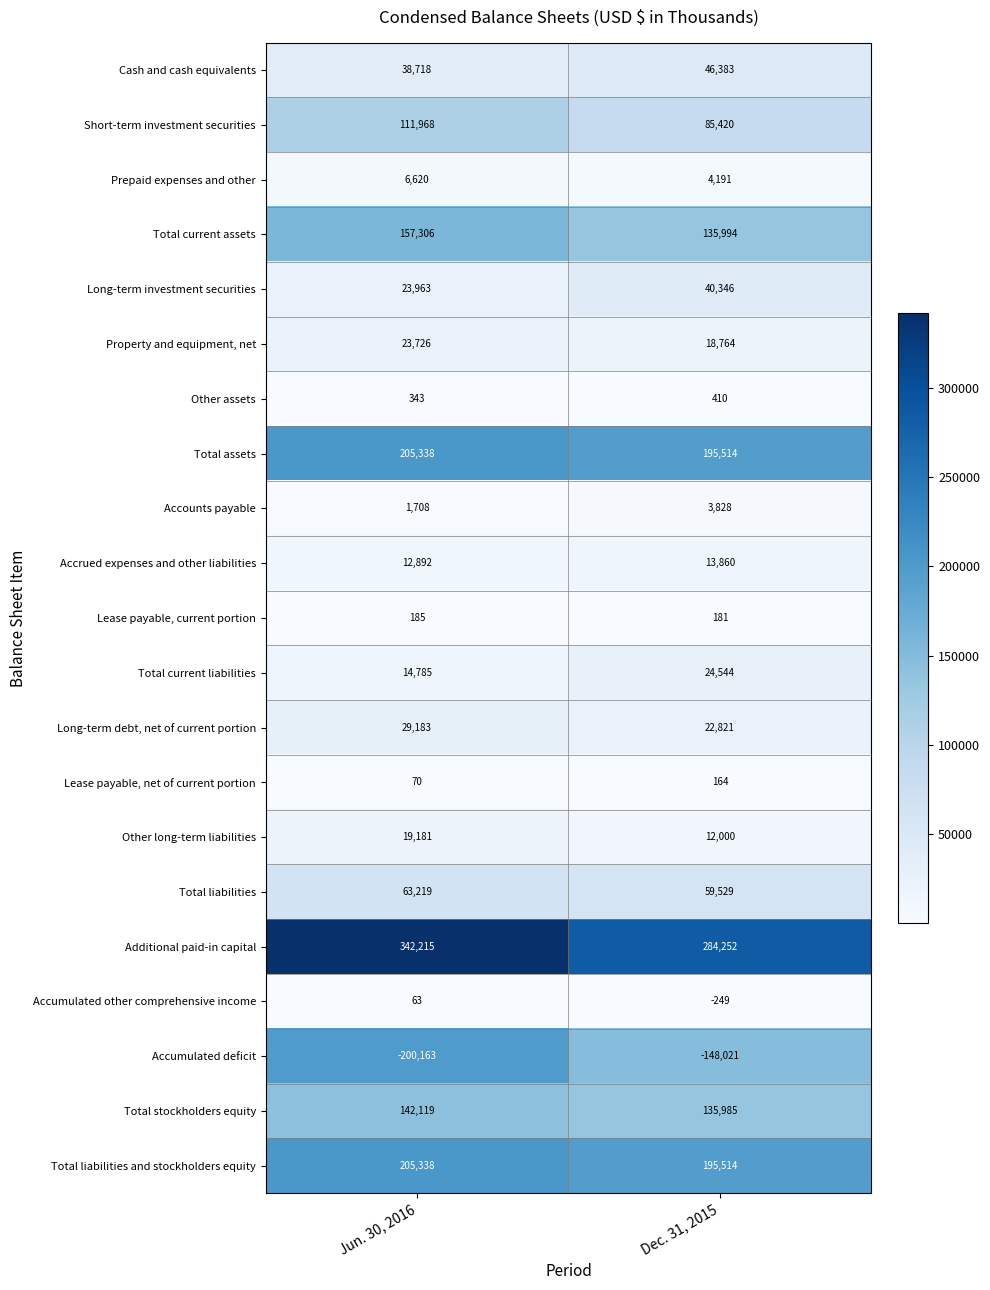

What is the difference between the highest and lowest values at Jun. 30, 2016?

542378